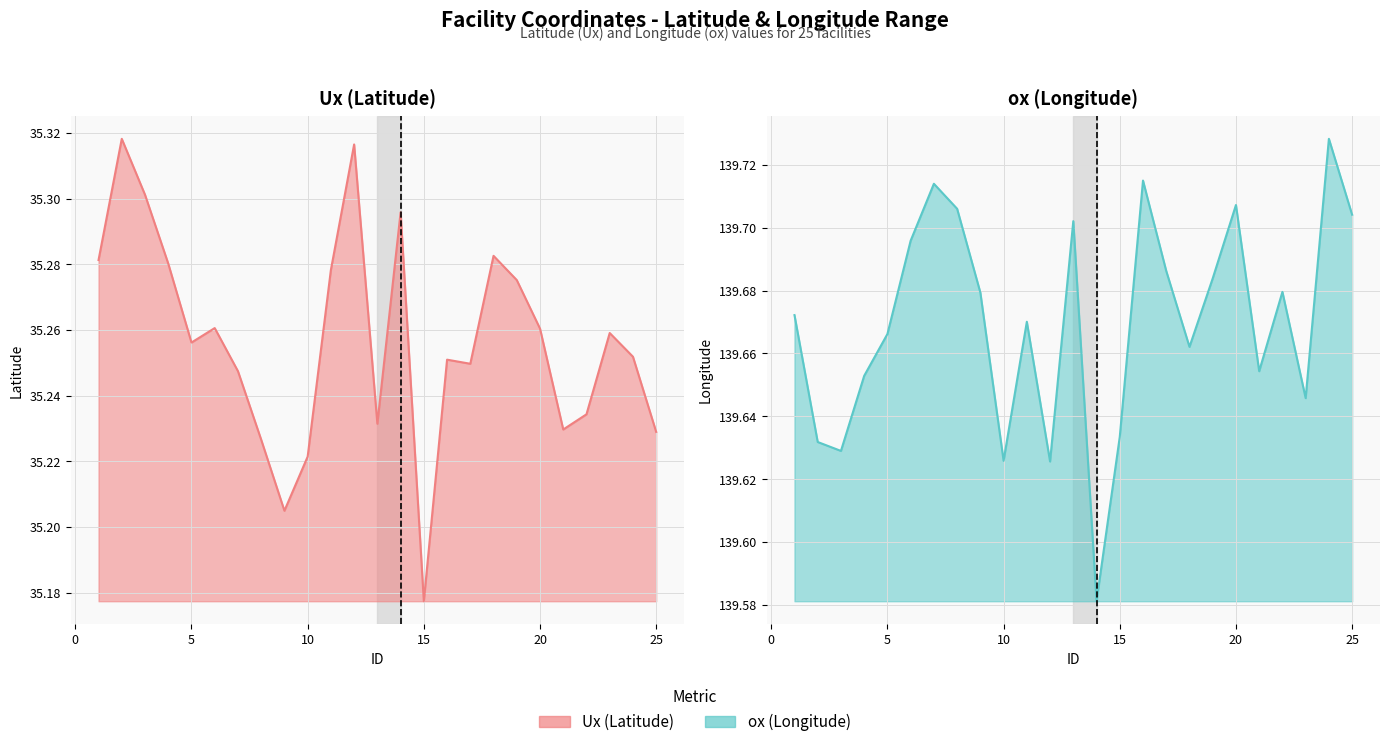

In Ux, how many points are lower than both neighbors (excluding endpoints)?

6